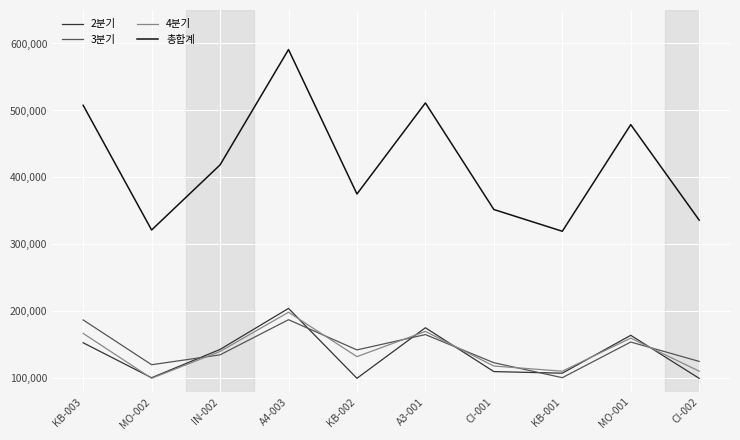

The value of 2분기 at CI-002 is 167276. True or false?

False